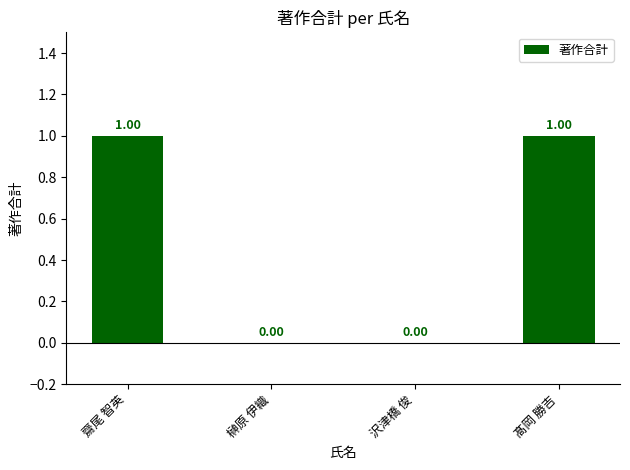

What is the sum of all values?

2